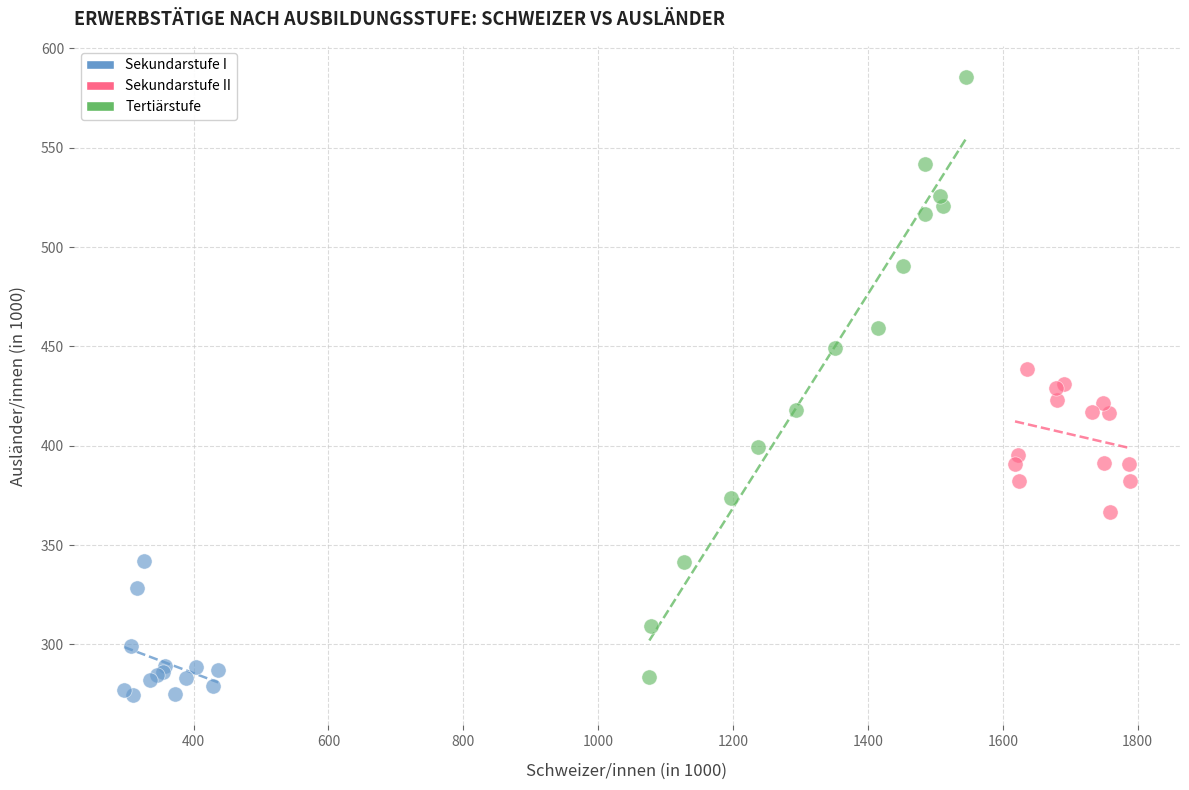

Which series has the largest Y range (max minus min)?

Tertiärstufe